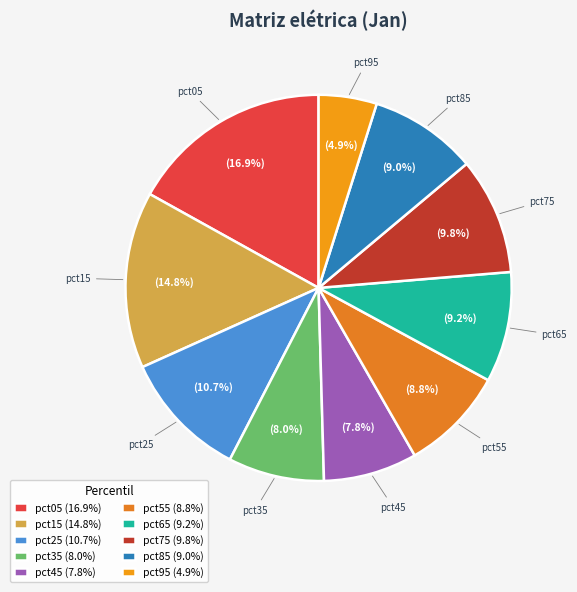

To the nearest percent, what percentage of the pie is pct55?

9%